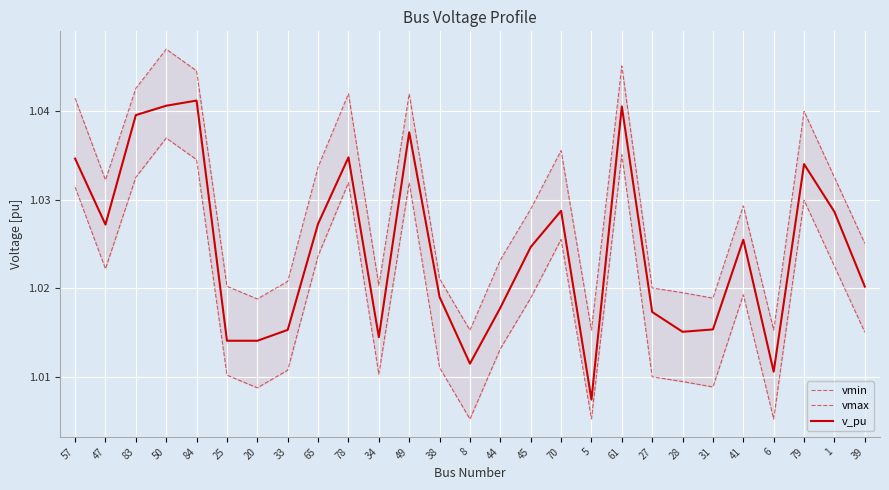

Is the value of vmin at 70 greater than the value of vmax at 49?

No